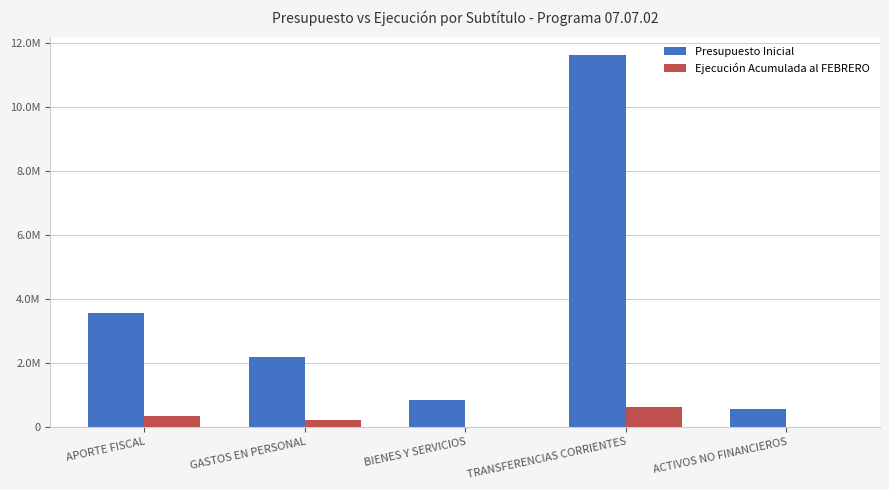

Are the bars horizontal?

No